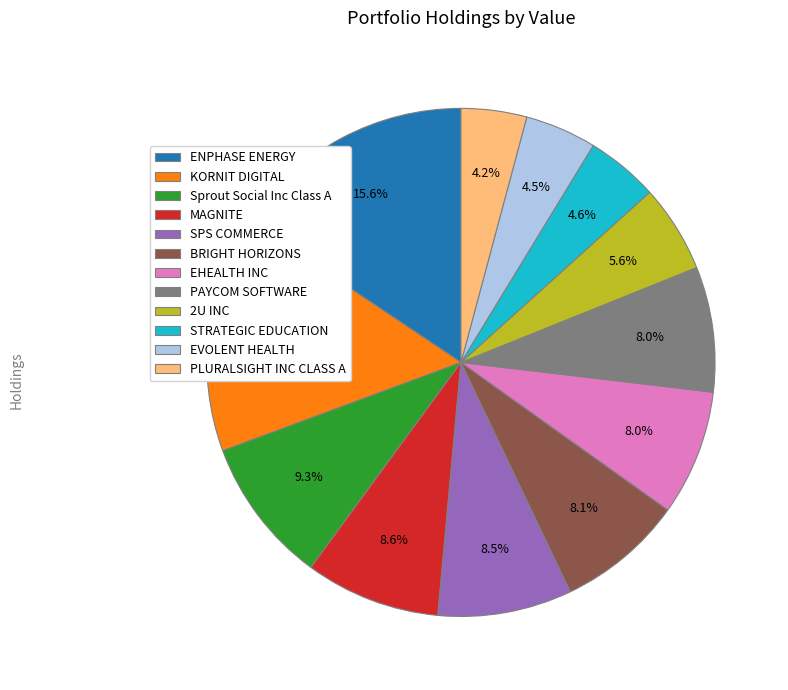

How many slices are in this pie chart?

12